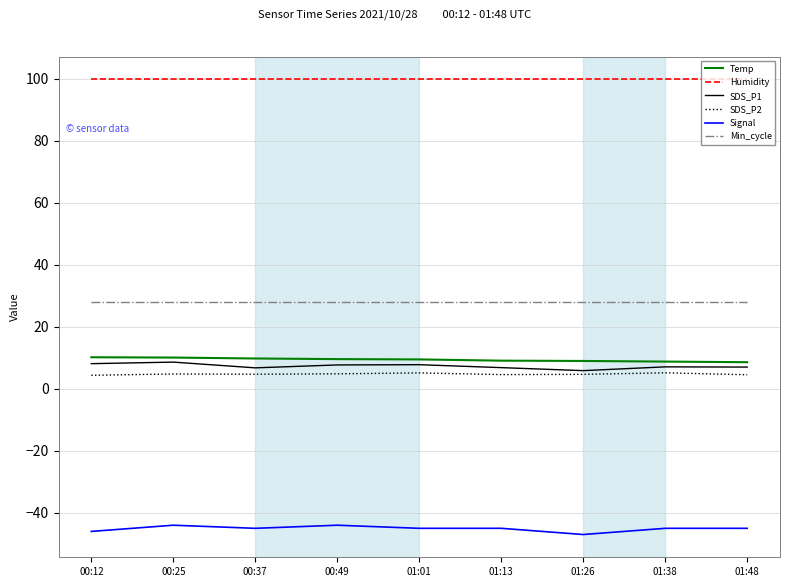

The value of Min_cycle at 01:26 is 28.0. True or false?

True